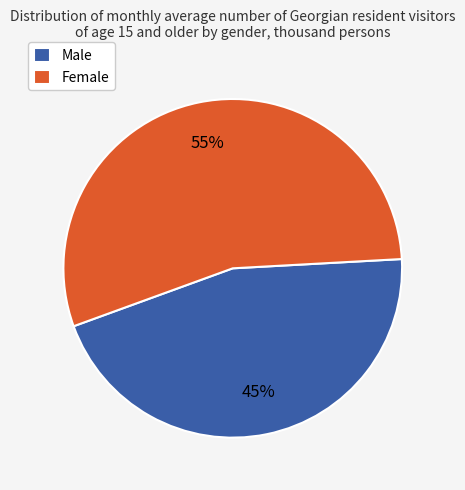

What is the smallest slice in the pie chart?

Male